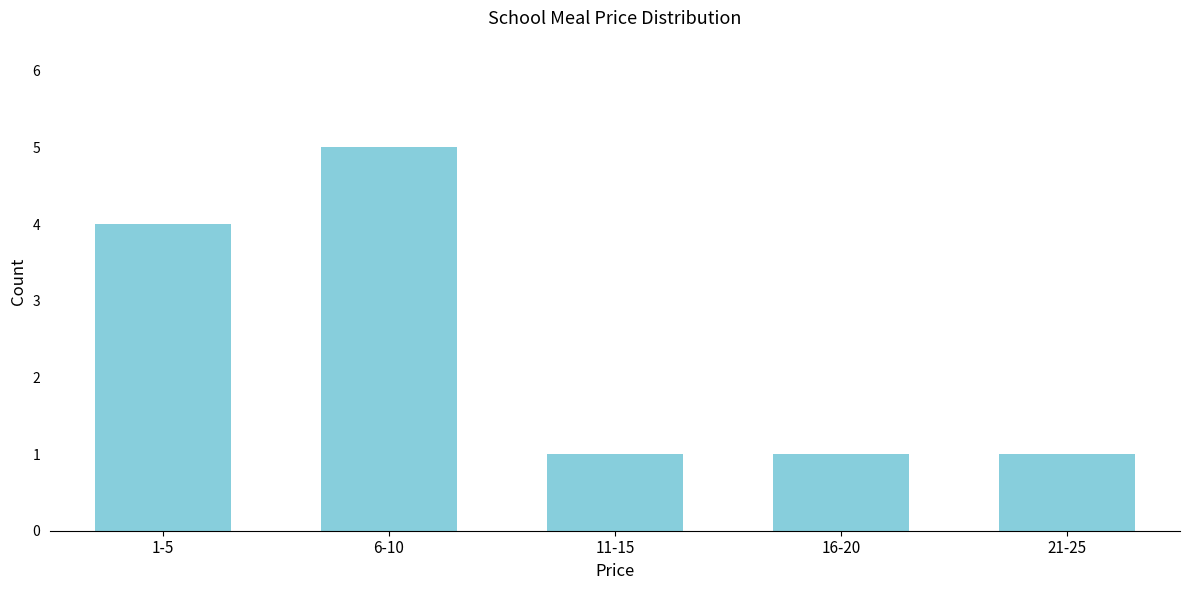

Reading left to right, transcribe all the data shown in this chart.

4	5	1	1	1